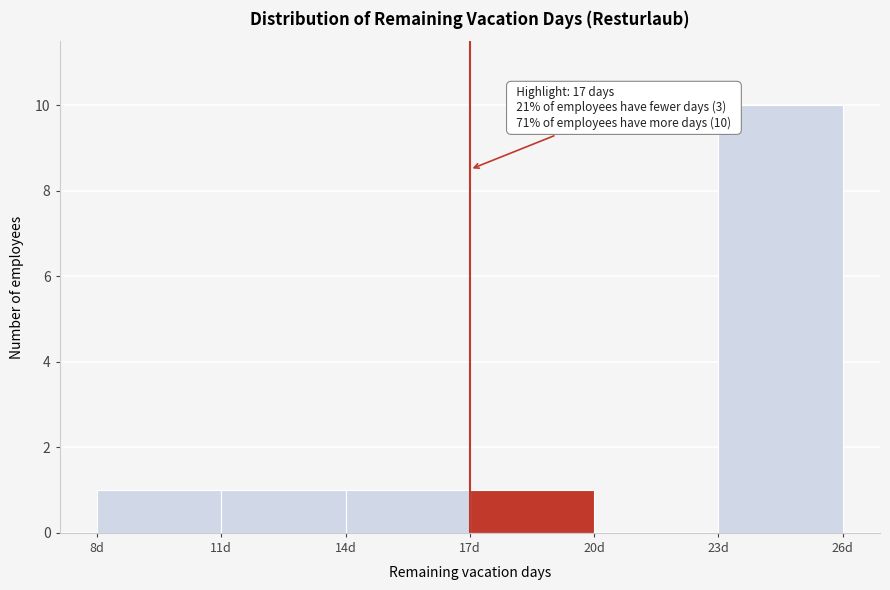

Which range on the x-axis has the tallest bar?

23 to 26